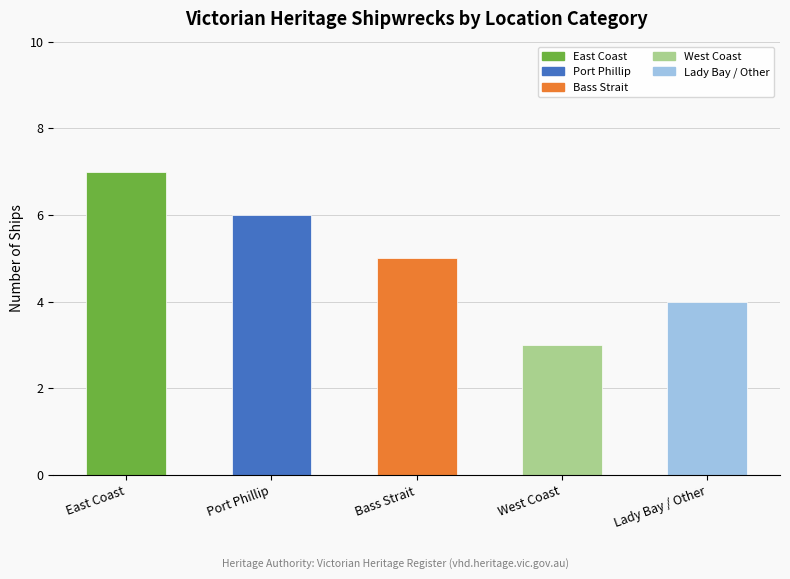

What position from the right is Lady Bay / Other?

1